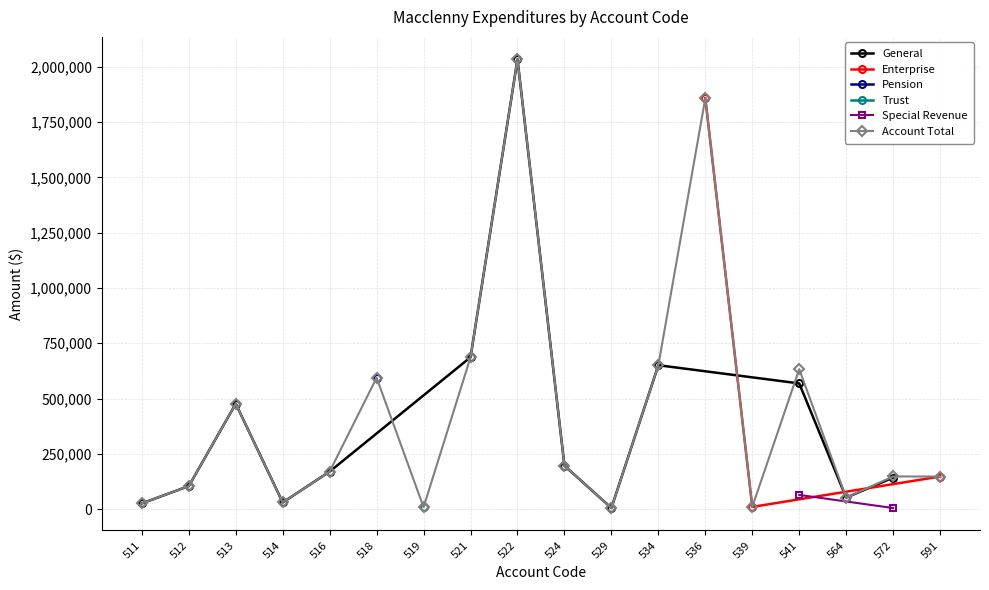

Reading left to right, transcribe all the data shown in this chart.

General: 511=25862	512=104322	513=476587	514=30100	516=169966	518=0	519=0	521=686725	522=2033518	524=196266	529=5370	534=650694	536=0	539=0	541=568406	564=52000	572=142755	591=0
Enterprise: 511=0	512=0	513=0	514=0	516=0	518=0	519=0	521=0	522=0	524=0	529=0	534=0	536=1858166	539=10130	541=0	564=0	572=0	591=147506
Pension: 511=0	512=0	513=0	514=0	516=0	518=594058	519=0	521=0	522=0	524=0	529=0	534=0	536=0	539=0	541=0	564=0	572=0	591=0
Trust: 511=0	512=0	513=0	514=0	516=0	518=0	519=8834	521=0	522=0	524=0	529=0	534=0	536=0	539=0	541=0	564=0	572=0	591=0
Special Revenue: 511=0	512=0	513=0	514=0	516=0	518=0	519=0	521=0	522=0	524=0	529=0	534=0	536=0	539=0	541=64327	564=0	572=5000	591=0
Account Total: 511=25862	512=104322	513=476587	514=30100	516=169966	518=594058	519=8834	521=686725	522=2033518	524=196266	529=5370	534=650694	536=1858166	539=10130	541=632733	564=52000	572=147755	591=147506